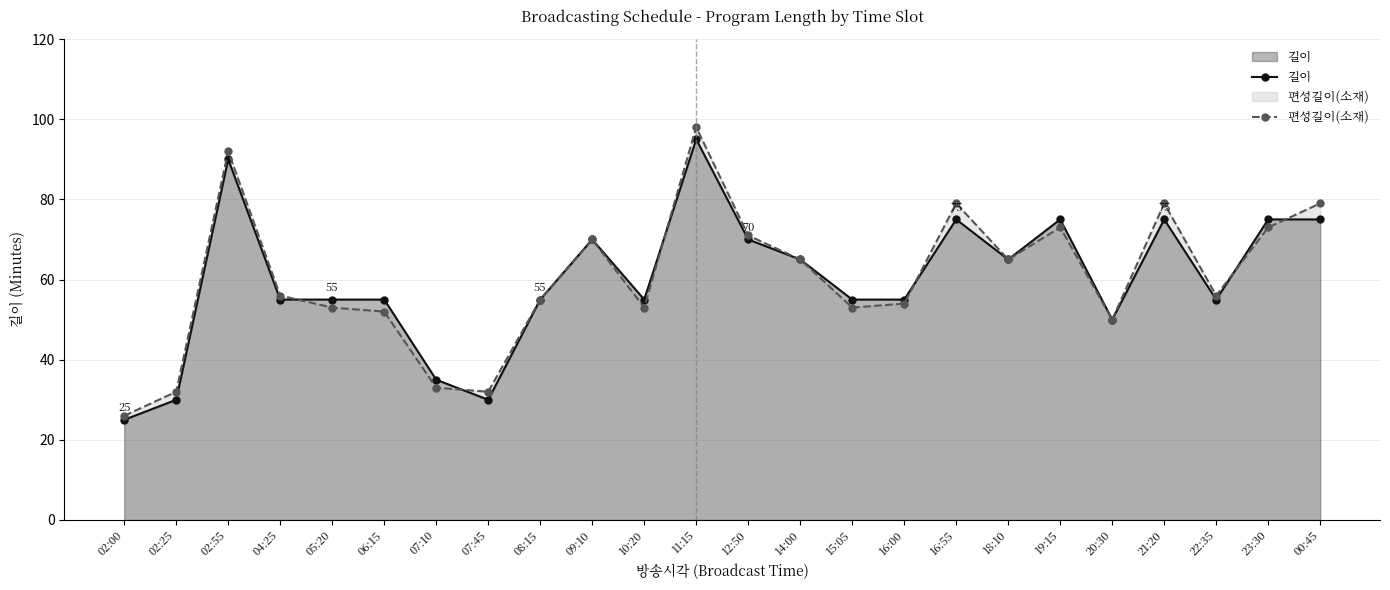

Count the number of categories in the chart.

24